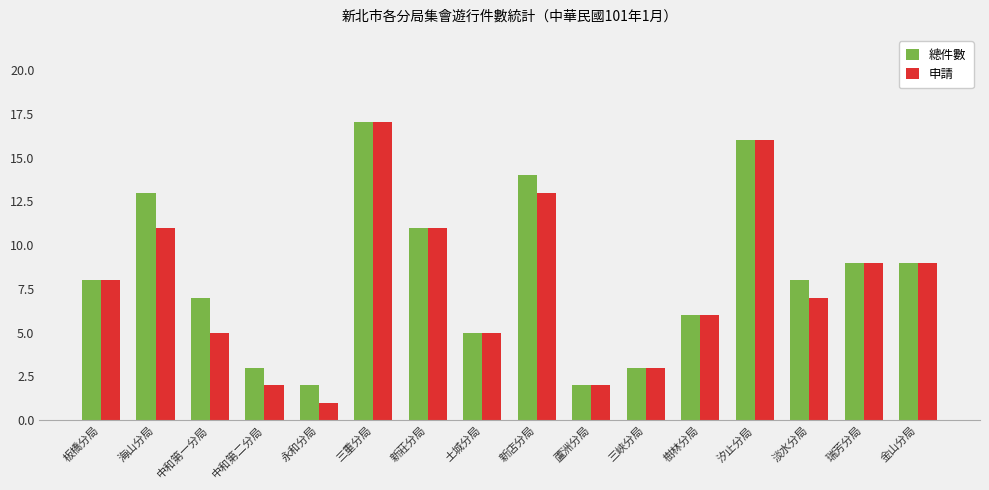

Between 板橋分局 and 海山分局, which series saw the biggest shift?

總件數